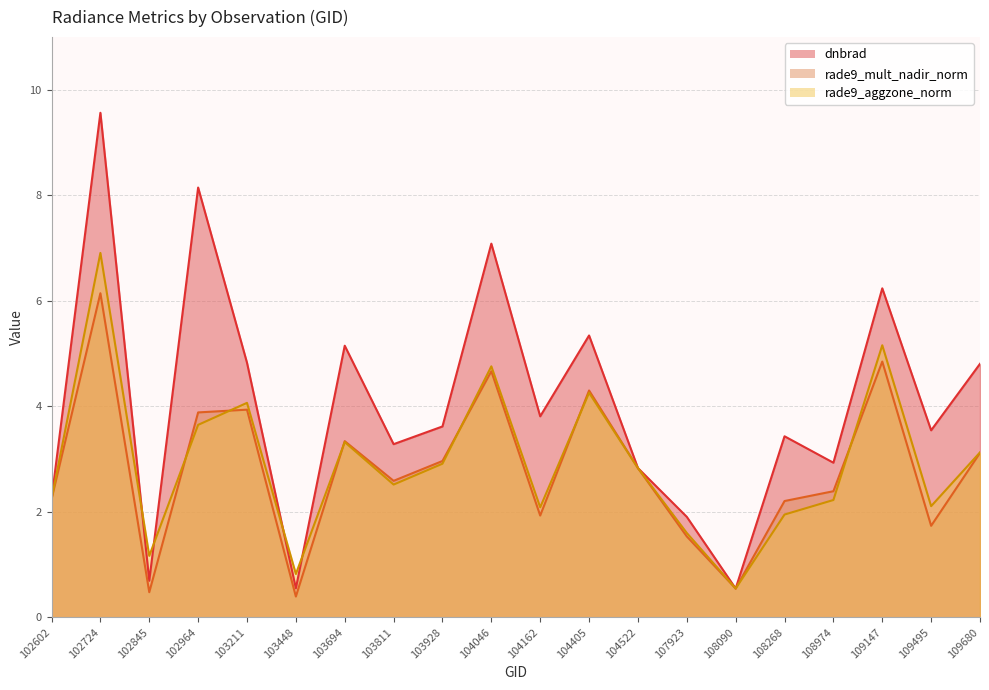

What is the spread (max minus min) of values at 102845?

0.7